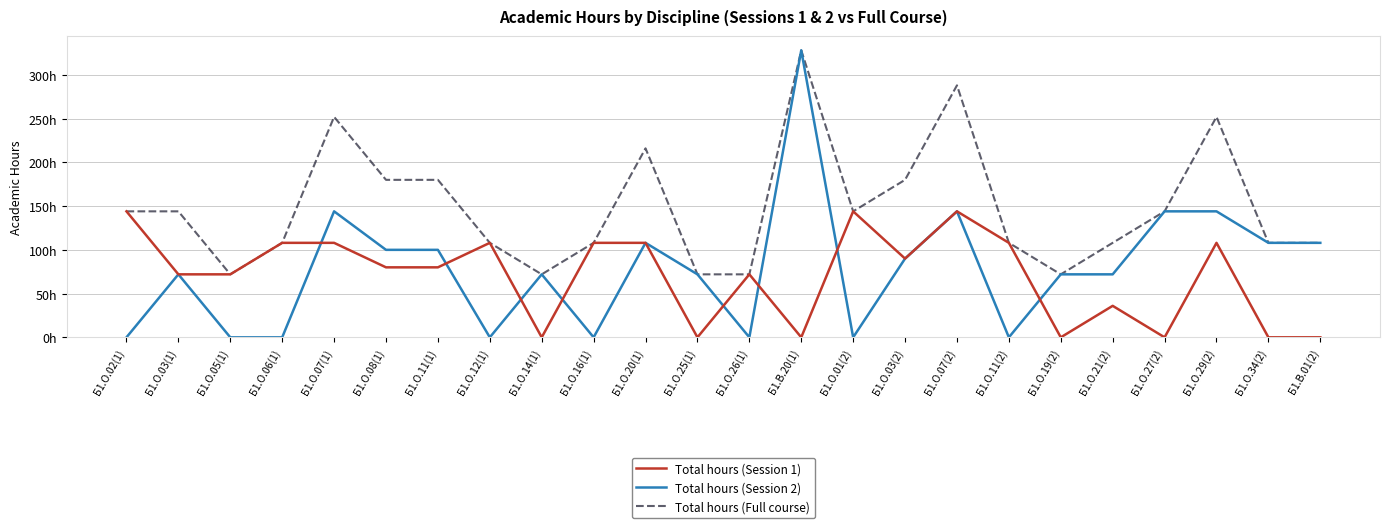

What are all the series names shown in the legend?

Total hours (Session 1), Total hours (Session 2), Total hours (Full course)